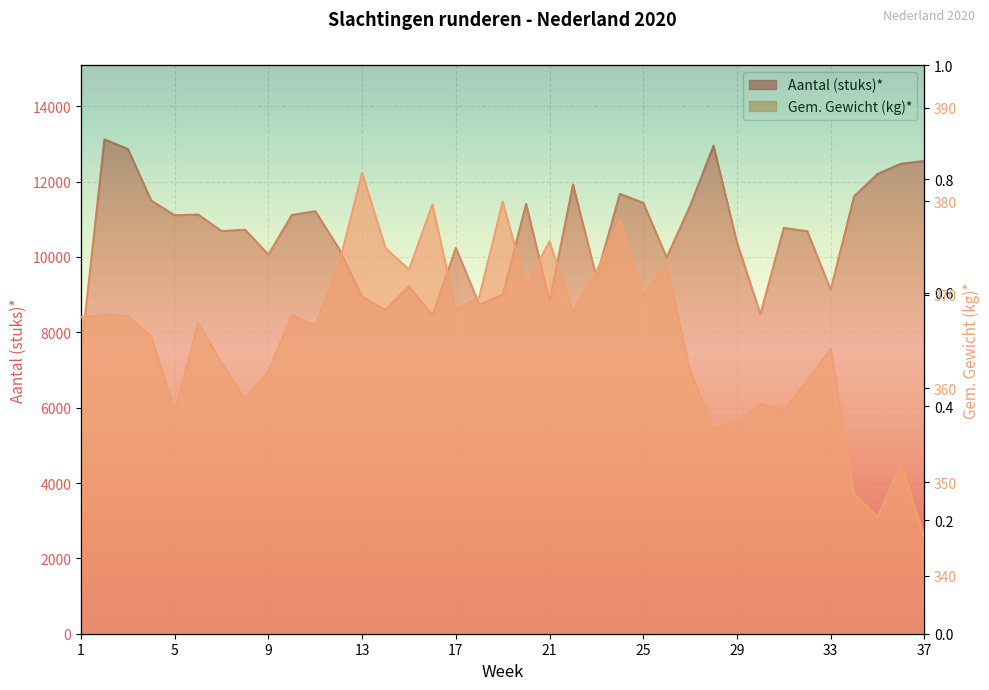

True or false: Gem. Gewicht (kg)* has more than 0 points higher than both neighbors.

True